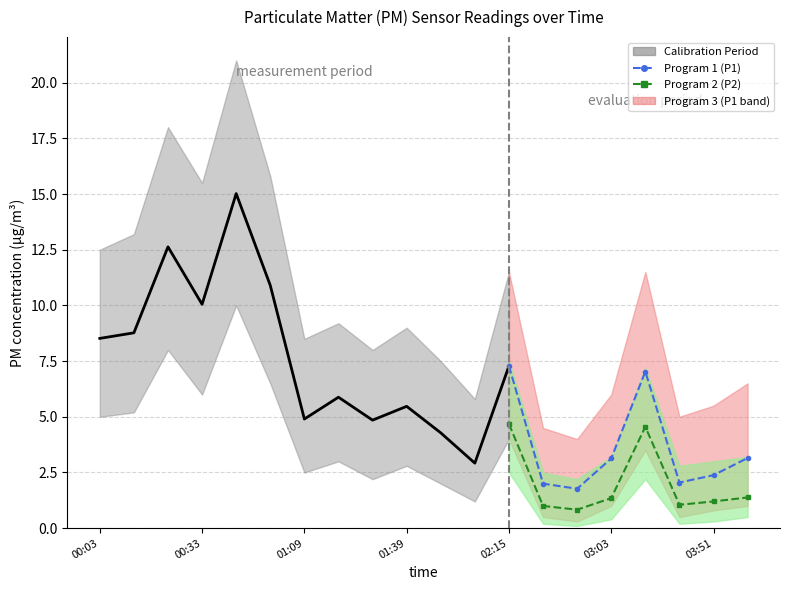

What is the approximate value of P1_upper at 02:42?

4.0